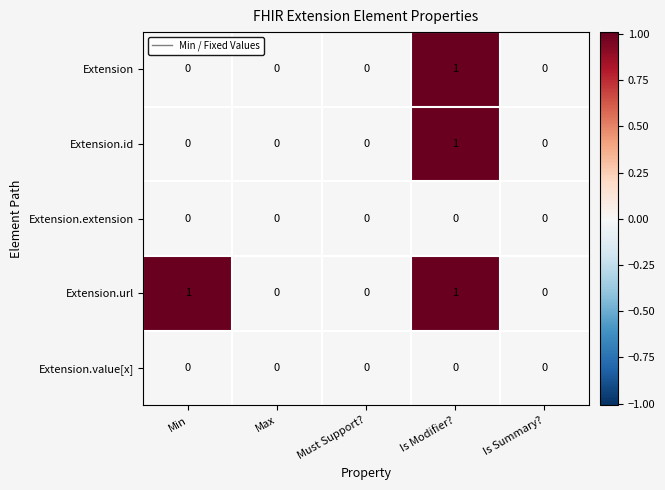

Which series has the largest total across all categories?

Extension.url